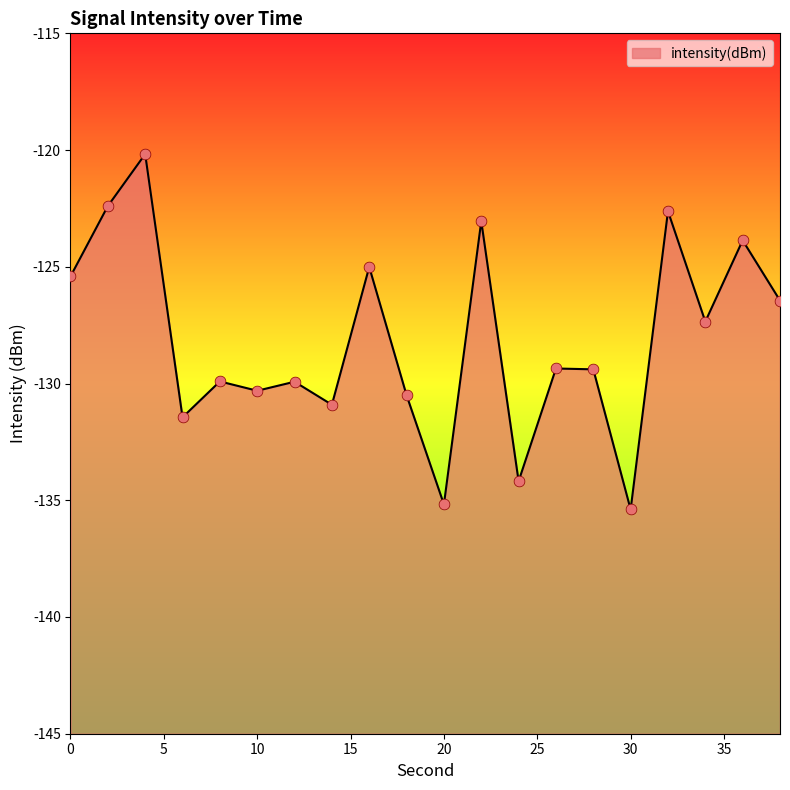

Between 28 and 18, which is larger?

28